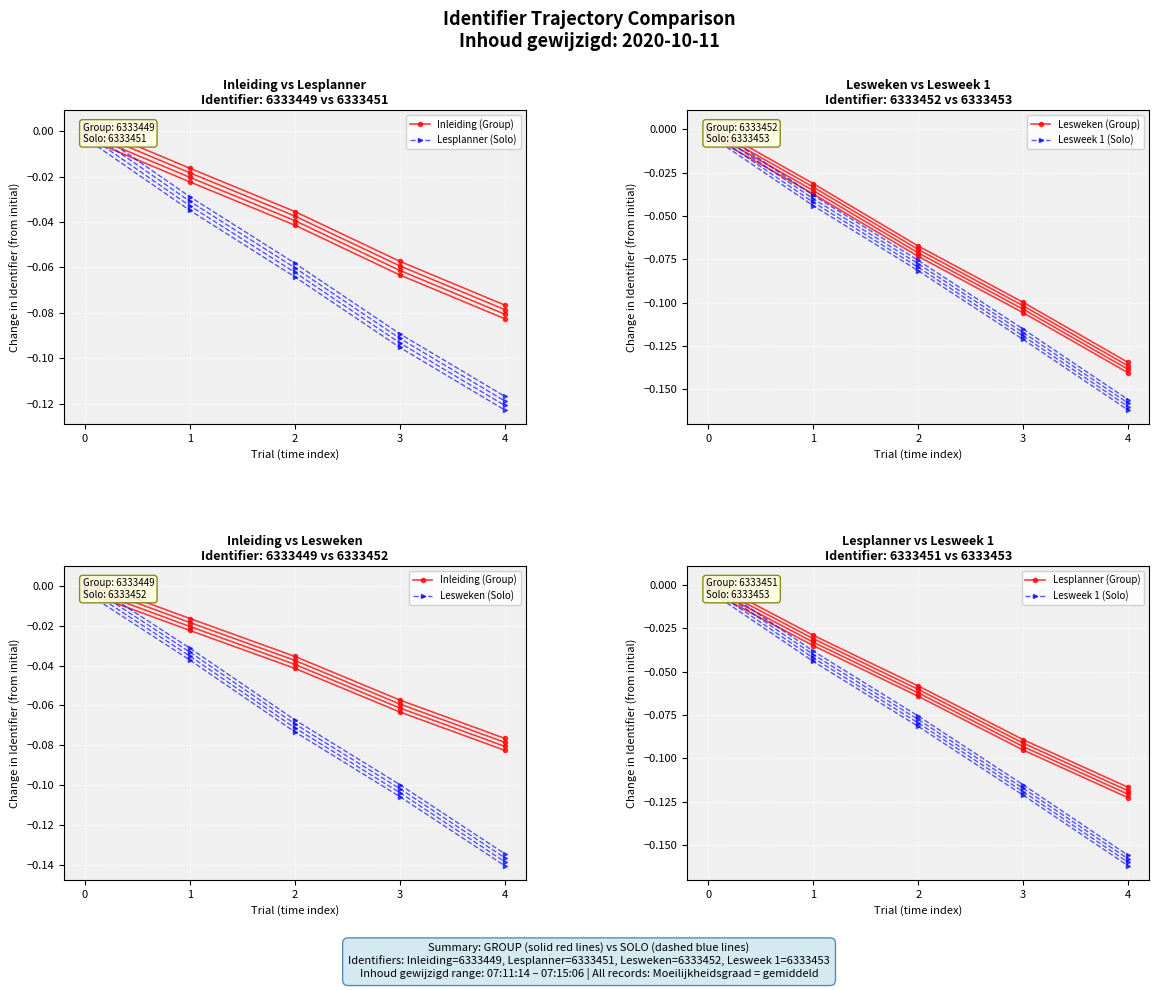

Rank the categories by Lesplanner (Solo) value from lowest to highest.

4, 3, 2, 1, 0